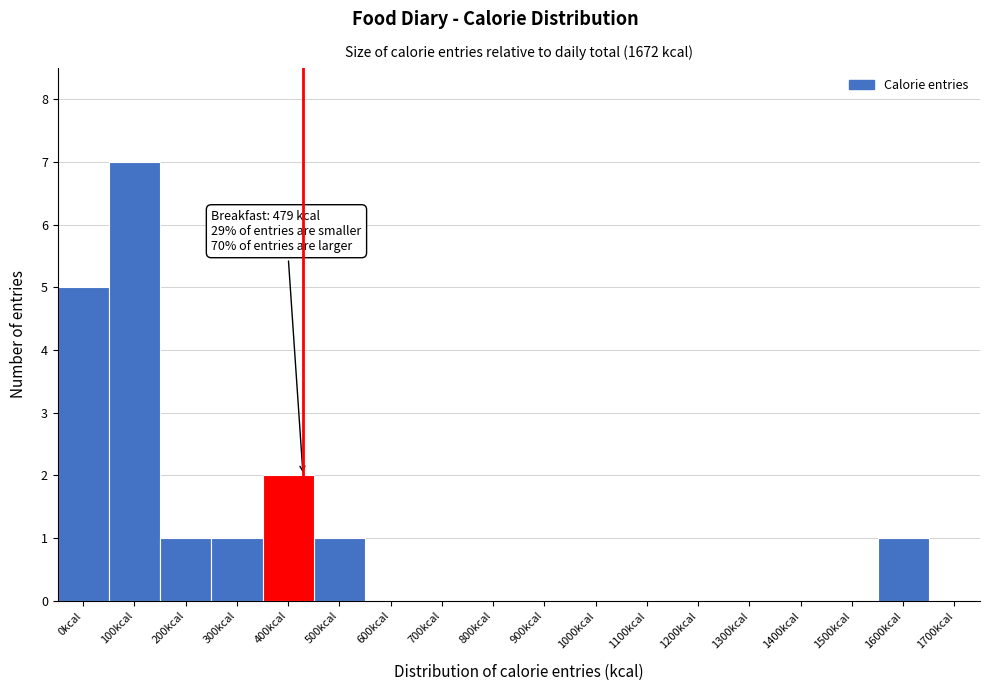

Reading left to right, extract all data points from this chart.

0kcal=5	100kcal=7	200kcal=1	300kcal=1	400kcal=2	500kcal=1	600kcal=0	700kcal=0	800kcal=0	900kcal=0	1000kcal=0	1100kcal=0	1200kcal=0	1300kcal=0	1400kcal=0	1500kcal=0	1600kcal=1	1700kcal=0